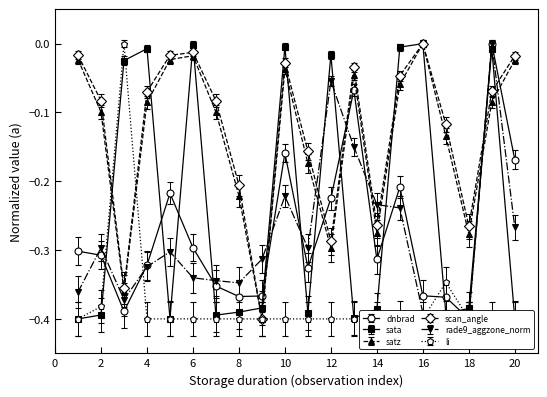

At which label does rade9_aggzone_norm reach its peak?

19